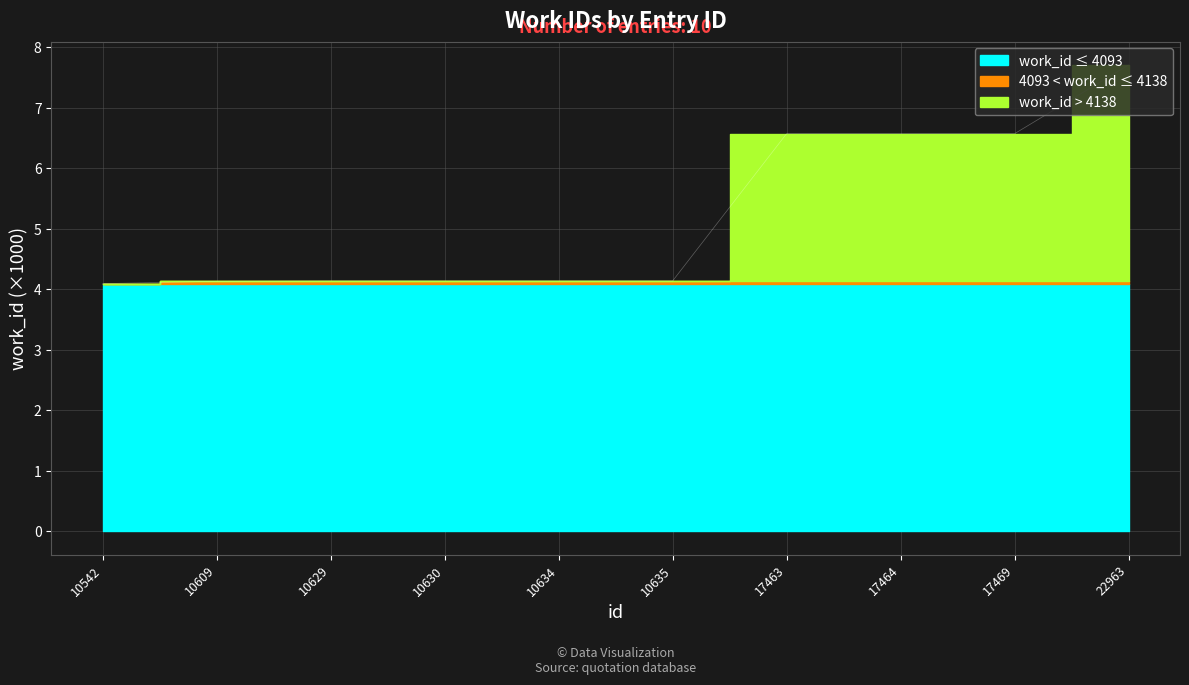

Does the chart display data point markers on the line(s)?

No